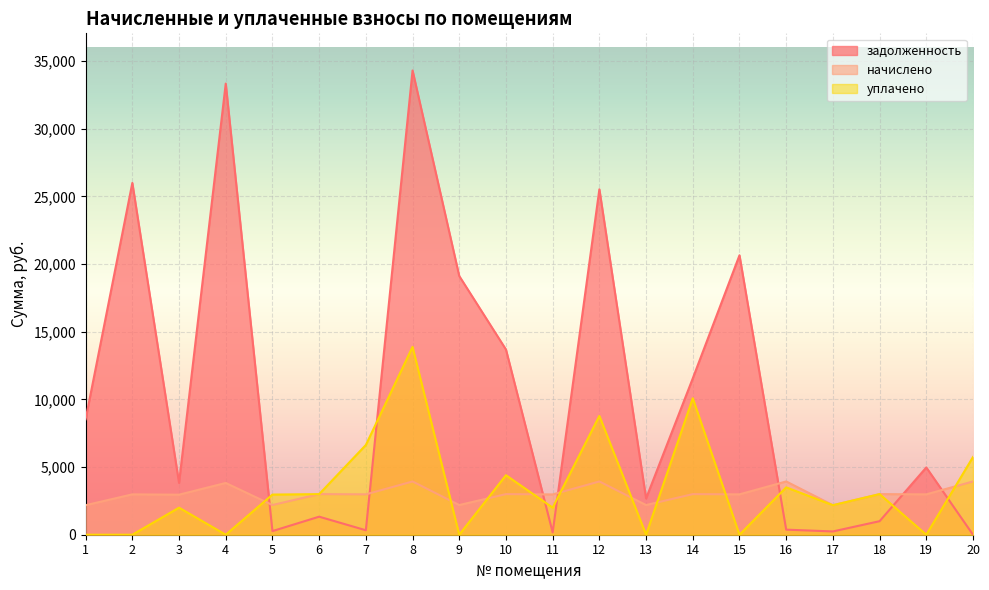

After their last crossing, which series has the higher values: уплачено or задолженность?

уплачено